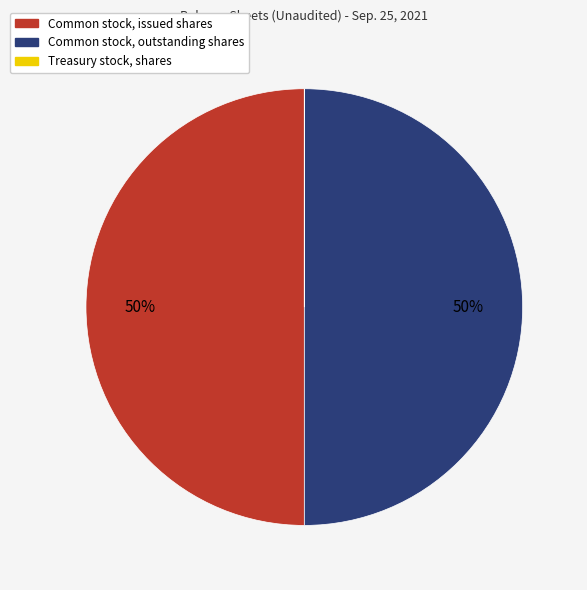

To the nearest percent, what is the combined percentage of Common stock, outstanding shares and Common stock, issued shares?

100%